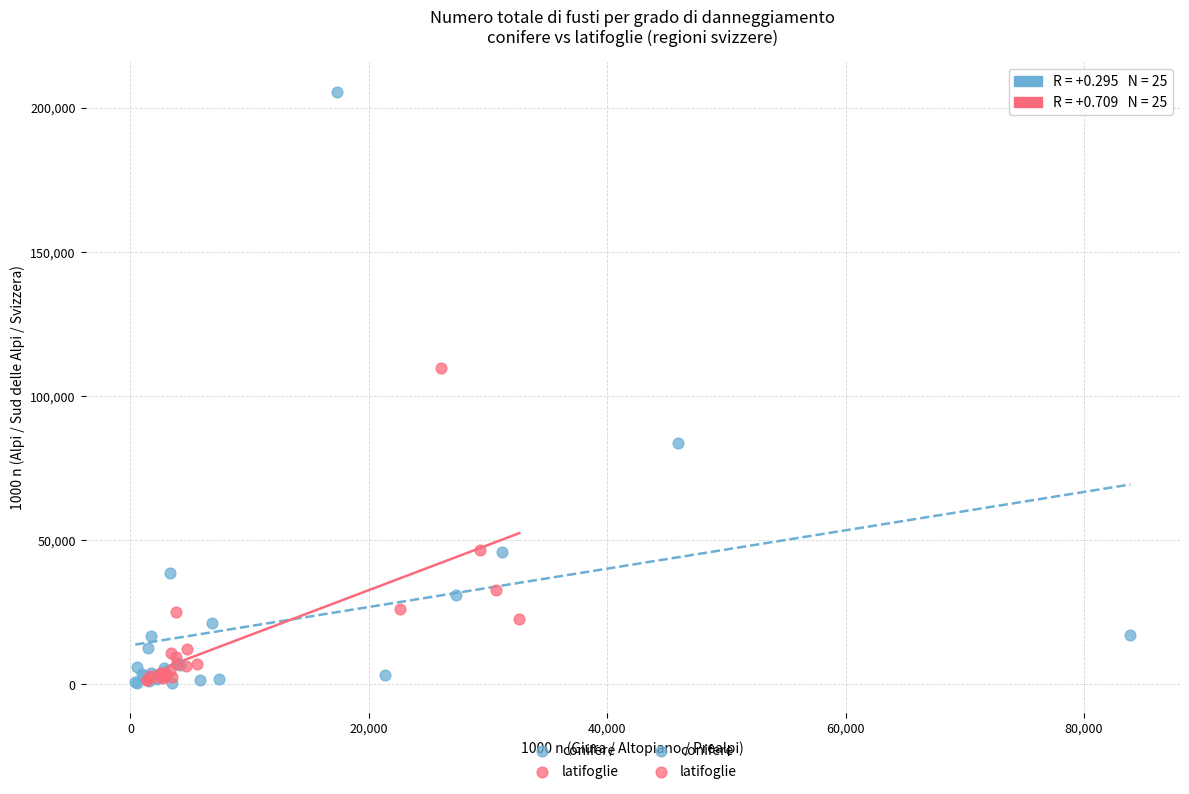

Which series reaches the maximum Y coordinate?

conifere